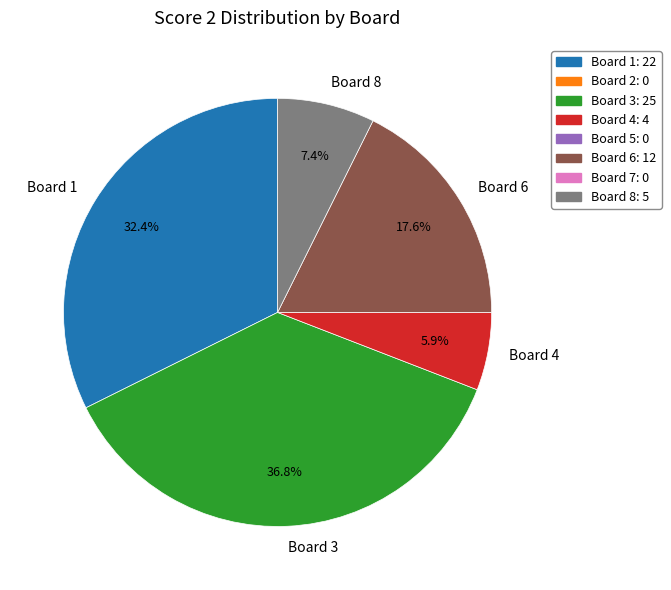

Is there a majority slice in this chart?

No